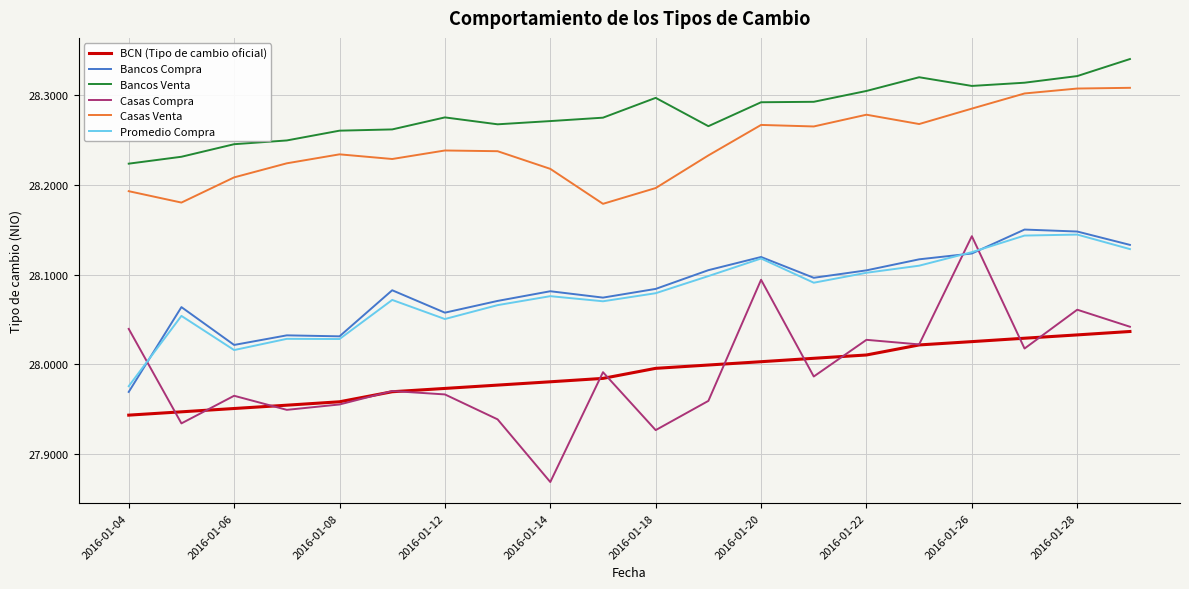

Which series has the largest total across all categories?

Bancos Venta